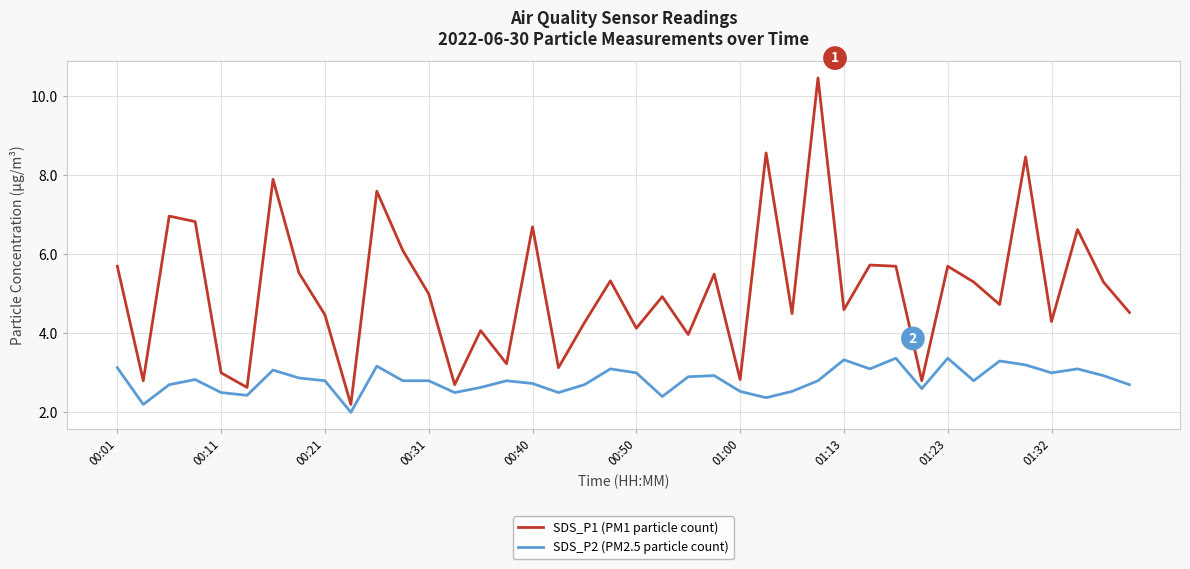

What is the lowest value of the SDS_P1 (PM1 particle count) series?

2.2